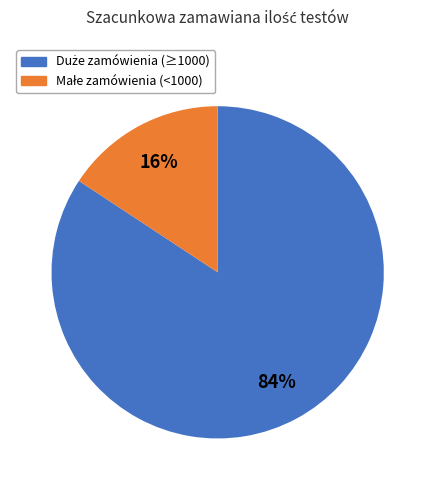

To the nearest percent, what is the average slice percentage?

50%